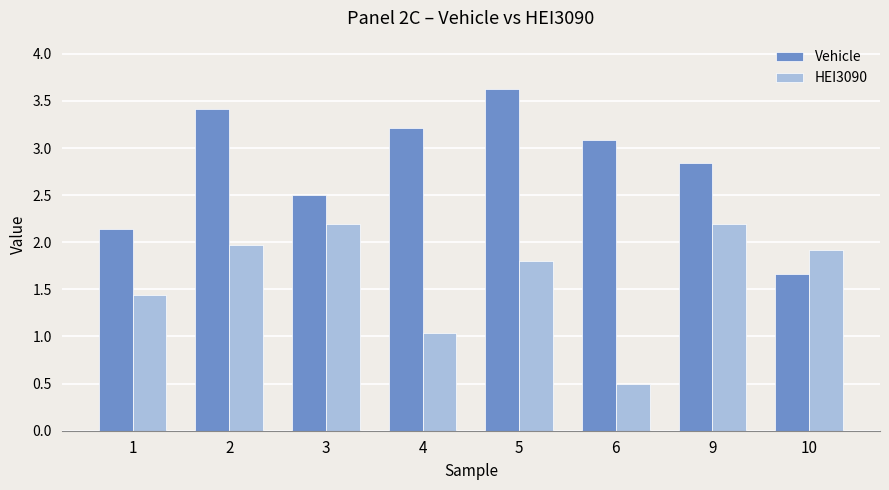

What is the sum of all Vehicle values?

22.5